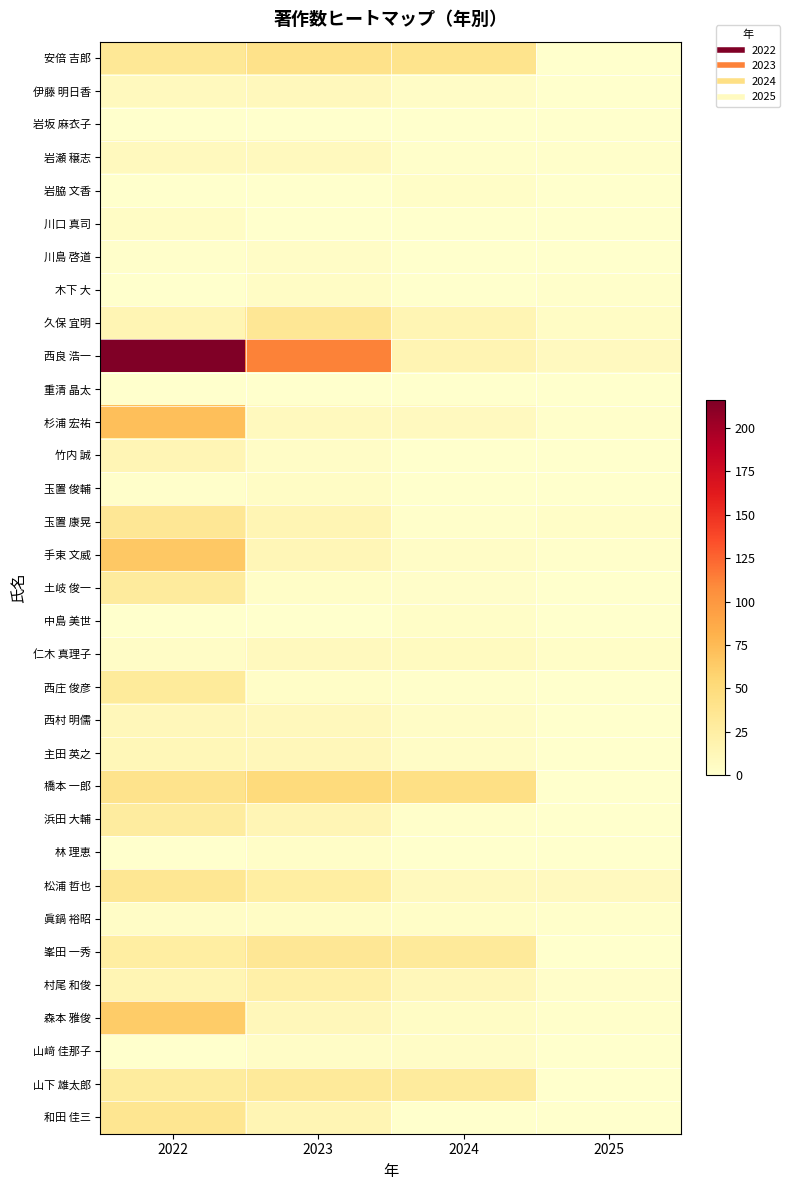

At which category is the sum across all series the highest?

2022